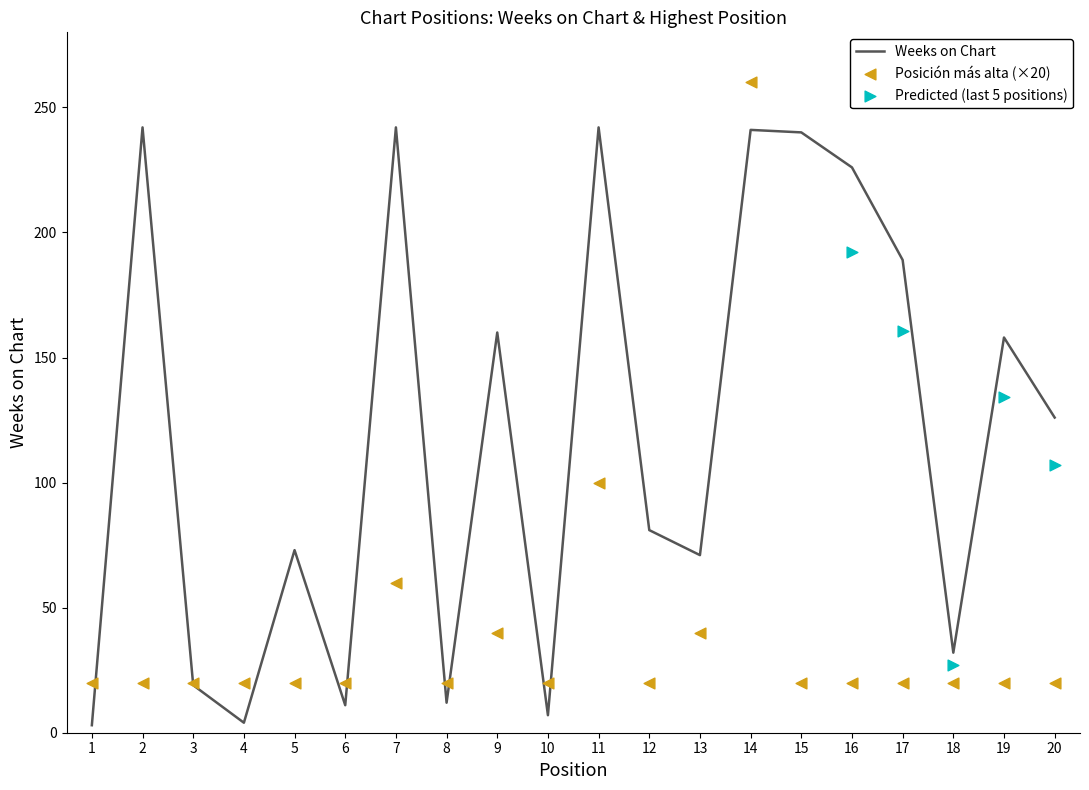

Is the value of Weeks on Chart at 2 greater than the value of Posición más alta at 20?

Yes